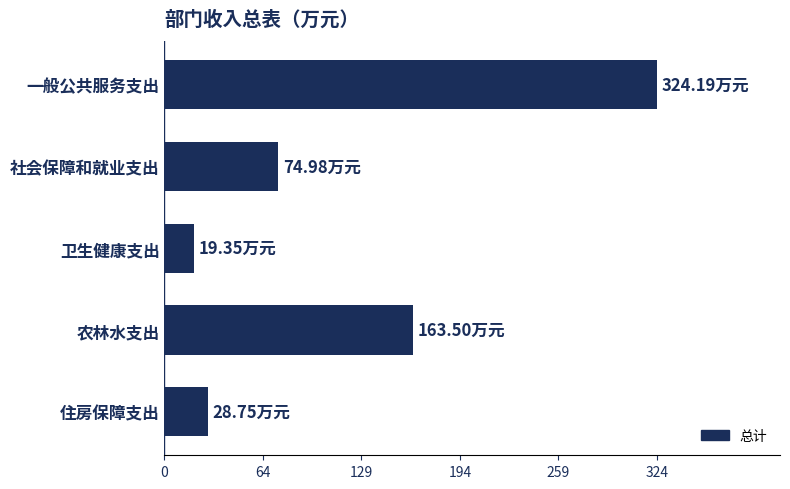

What is the average value?

122.2